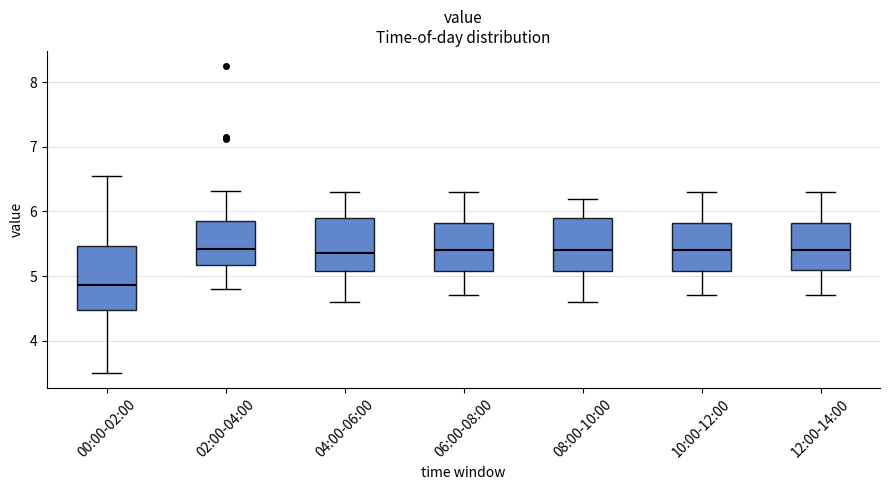

Reading left to right, transcribe this box plot: for each box, give where its median line is, the range the box spans, and where its two whiskers end, as read against the y-axis. The values are not printed on the chart, so give them approximately, as read against the axis.

00:00-02:00: median 4.9, box 4.5 to 5.5, whiskers 3.5 to 6.6
02:00-04:00: median 5.4, box 5.2 to 5.9, whiskers 4.8 to 6.3
04:00-06:00: median 5.4, box 5.1 to 5.9, whiskers 4.6 to 6.3
06:00-08:00: median 5.4, box 5.1 to 5.8, whiskers 4.7 to 6.3
08:00-10:00: median 5.4, box 5.1 to 5.9, whiskers 4.6 to 6.2
10:00-12:00: median 5.4, box 5.1 to 5.8, whiskers 4.7 to 6.3
12:00-14:00: median 5.4, box 5.1 to 5.8, whiskers 4.7 to 6.3